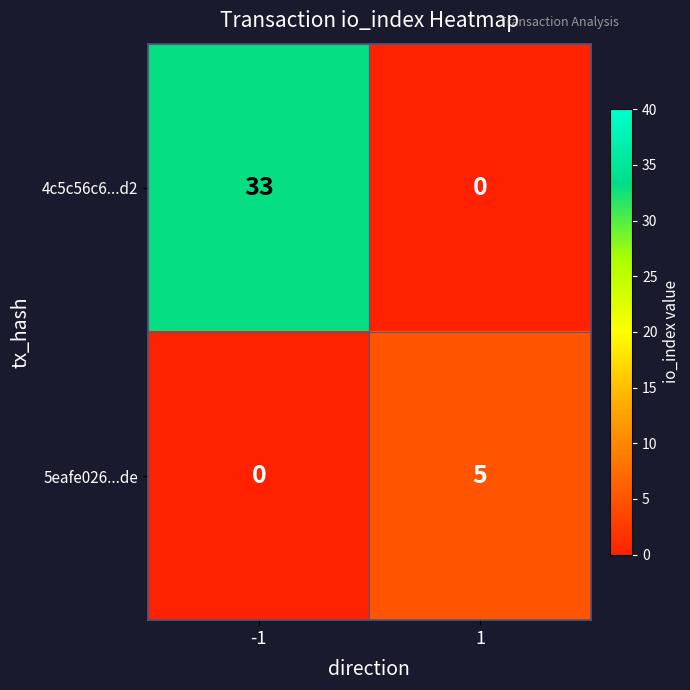

Count the number of categories in the chart.

2